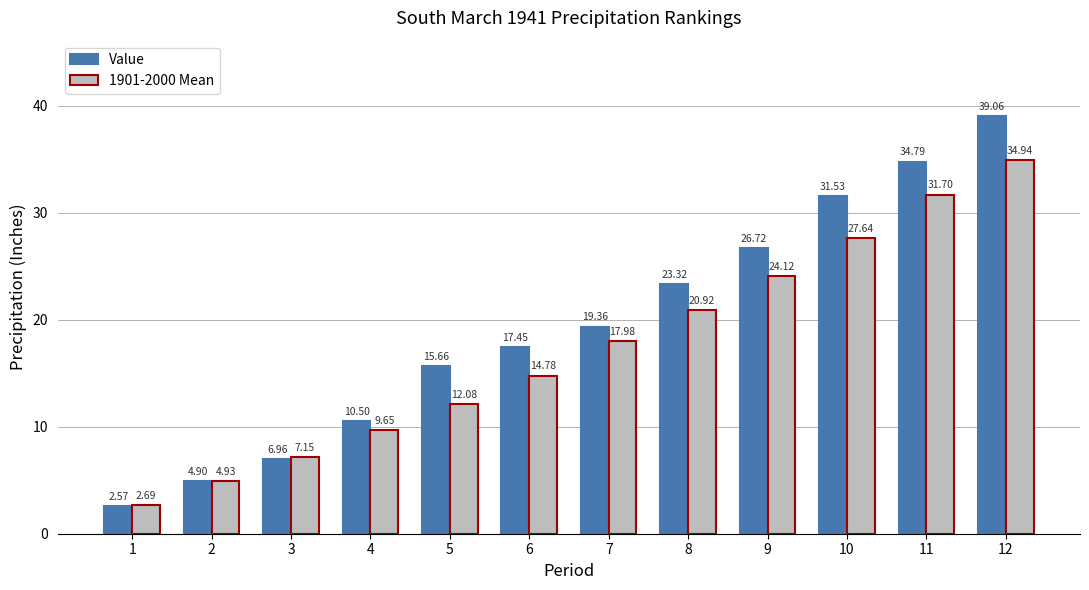

At which category is the sum across all series the highest?

12